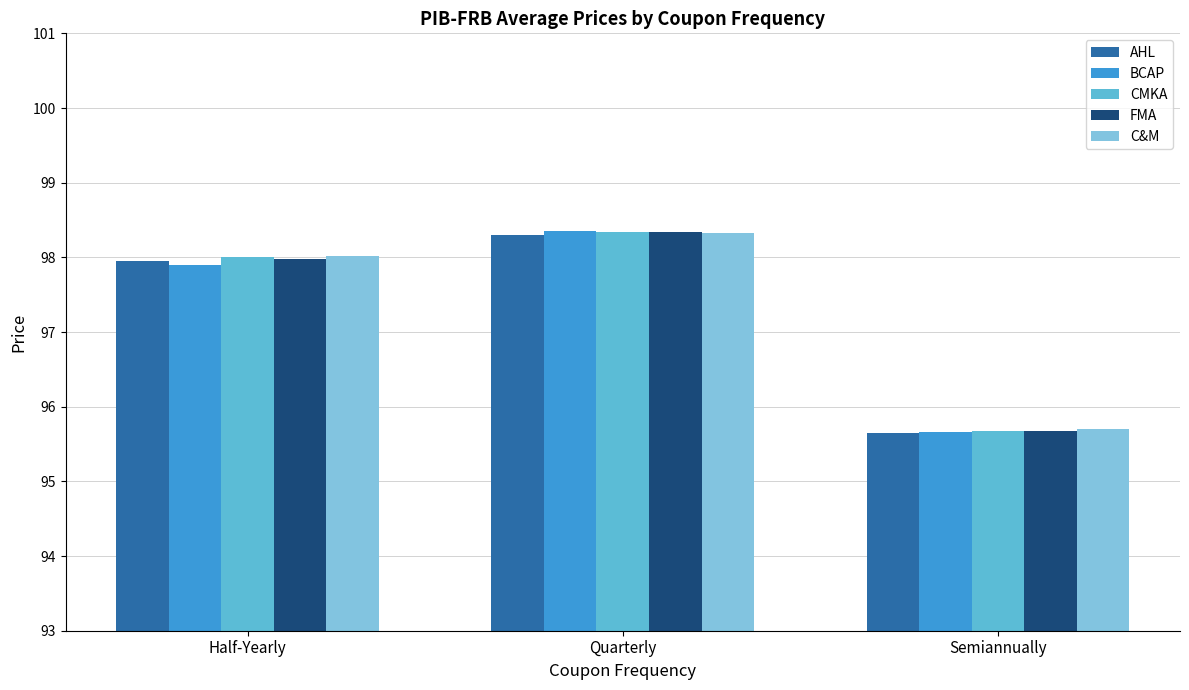

At which label does BCAP first exceed 97?

Half-Yearly